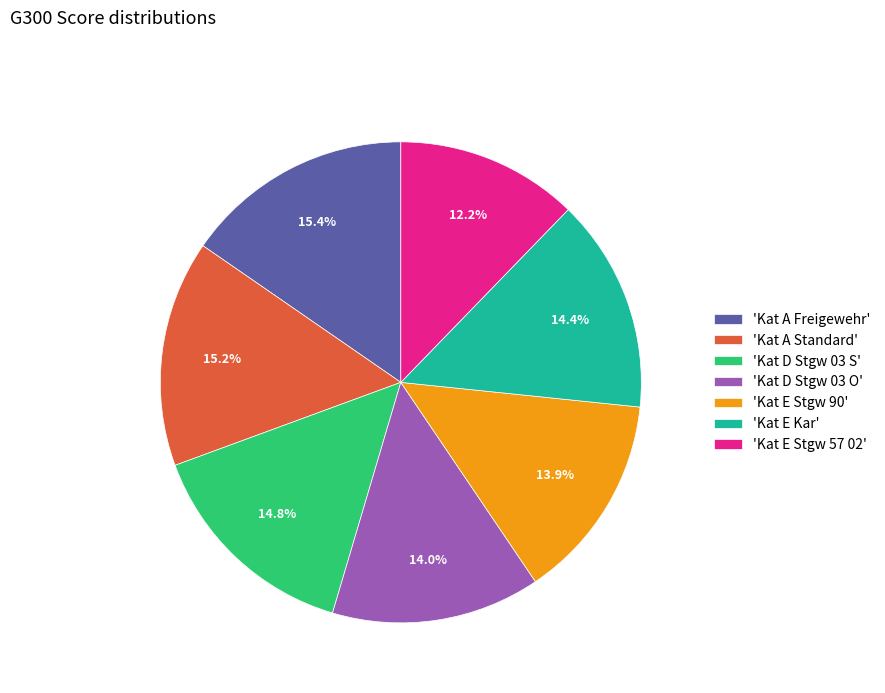

What percentage is NOT represented by 'Kat E Stgw 90'?

86.1%